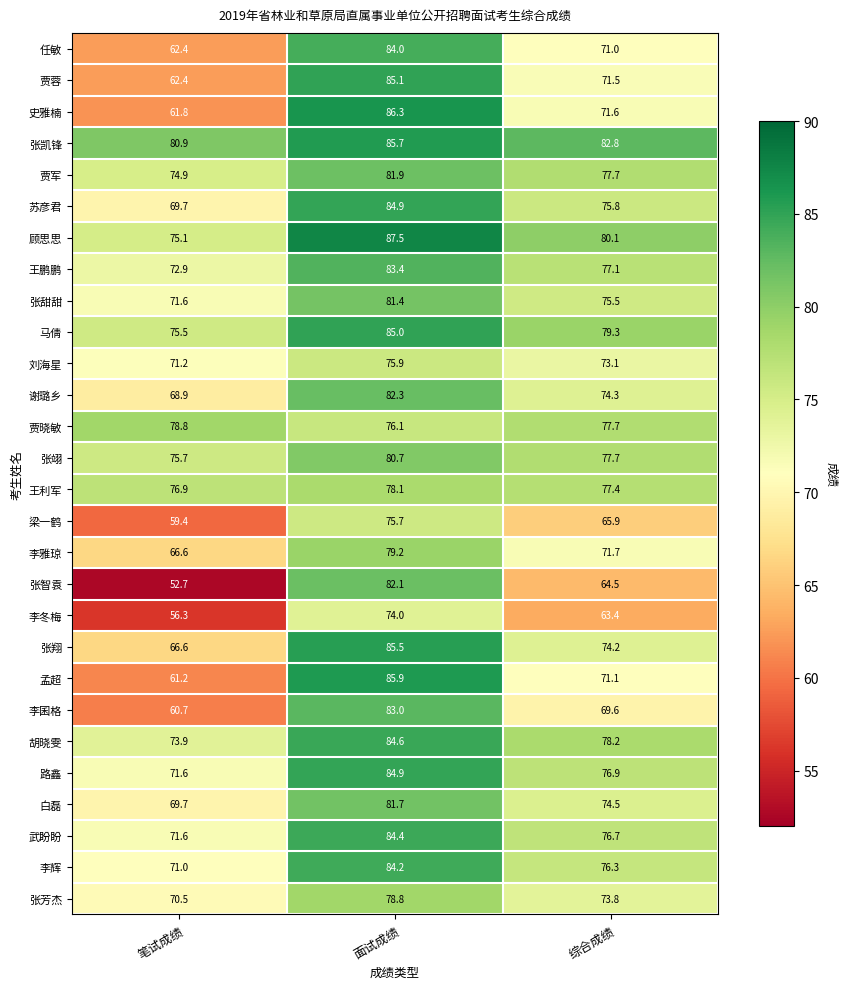

List the labels in order of 李囷格 value, smallest first.

笔试成绩, 综合成绩, 面试成绩